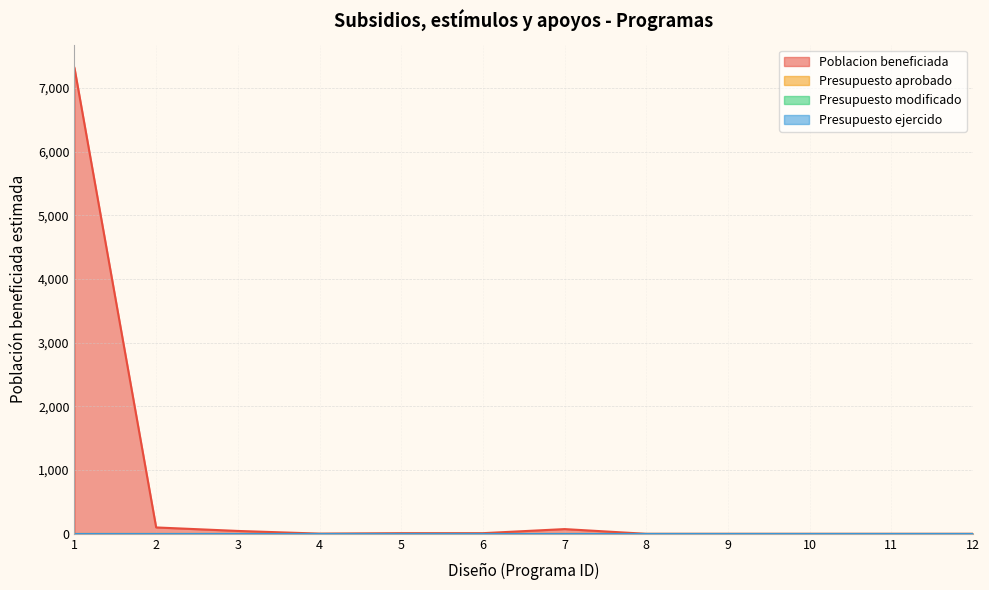

At which category does the chart reach its peak across all series?

1